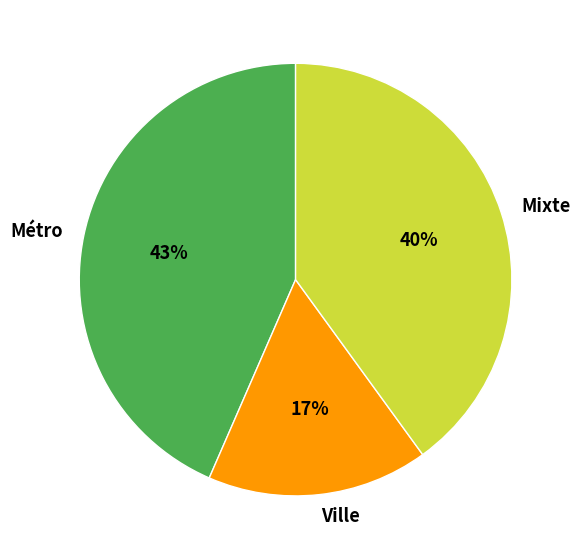

Is Métro the majority of the pie?

No